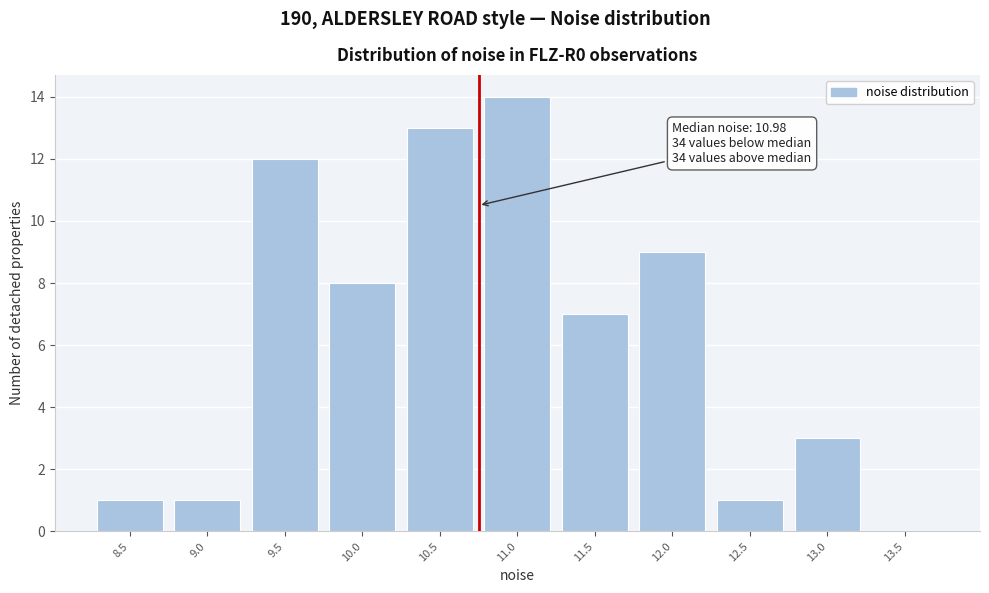

Reading left to right, extract all data points from this chart.

8.5=1	9.0=1	9.5=12	10.0=8	10.5=13	11.0=14	11.5=7	12.0=9	12.5=1	13.0=3	13.5=0